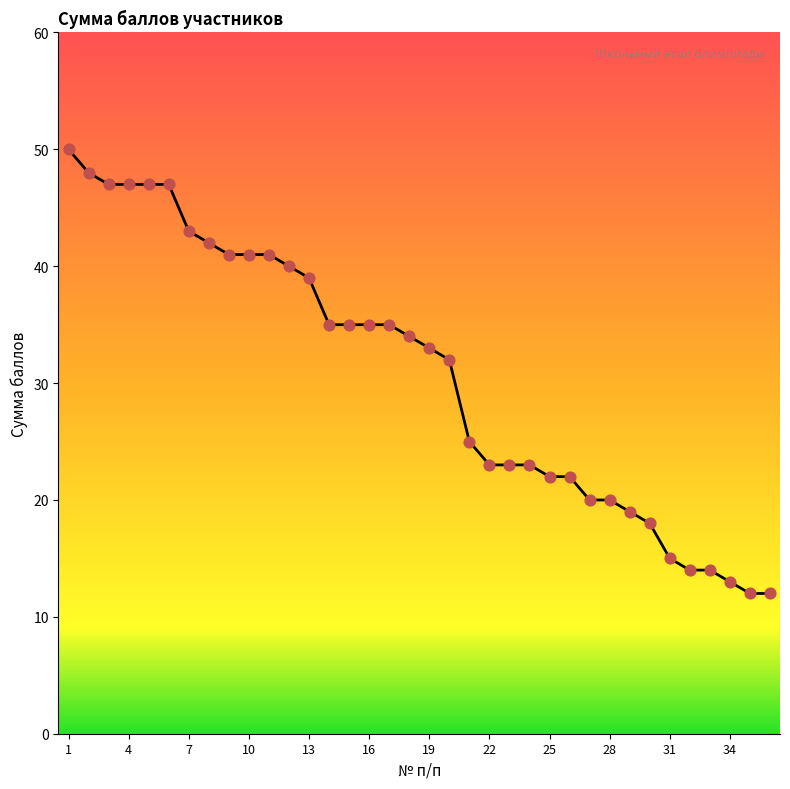

What is the minimum value shown in the chart?

12